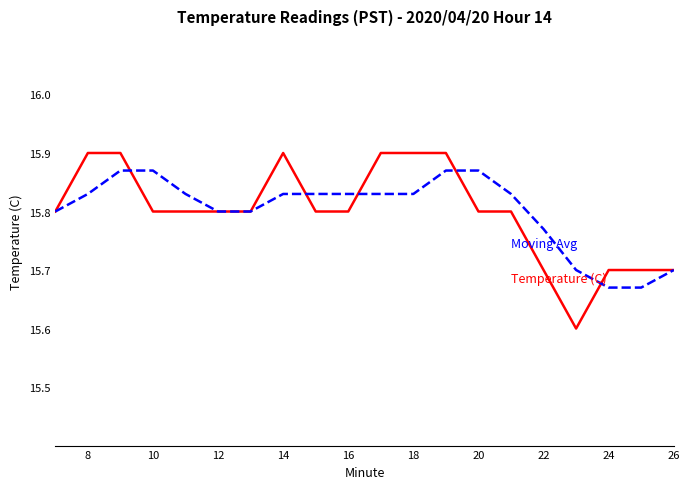

What is the smallest value displayed?

15.6